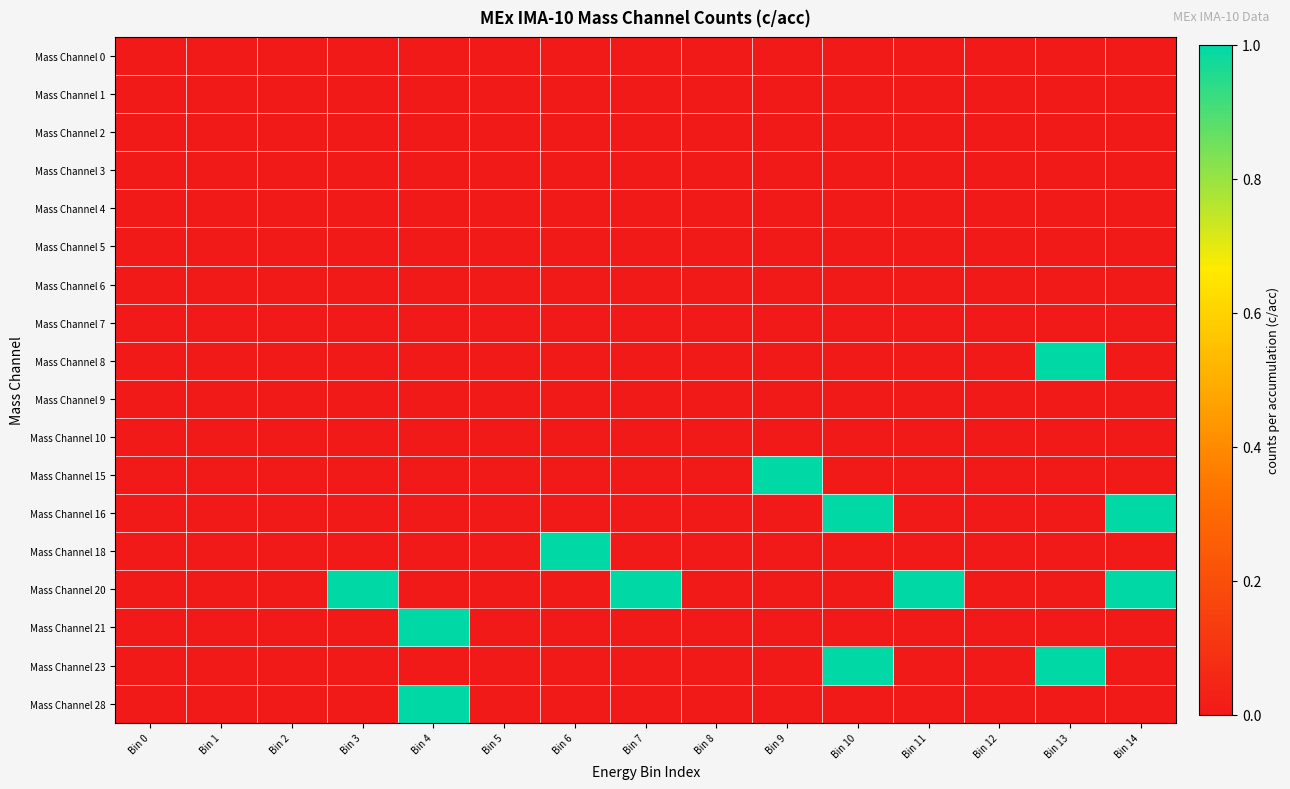

Reading right to left, extract all data points from this chart.

Mass Channel 0: Bin 14=0	Bin 13=0	Bin 12=0	Bin 11=0	Bin 10=0	Bin 9=0	Bin 8=0	Bin 7=0	Bin 6=0	Bin 5=0	Bin 4=0	Bin 3=0	Bin 2=0	Bin 1=0	Bin 0=0
Mass Channel 1: Bin 14=0	Bin 13=0	Bin 12=0	Bin 11=0	Bin 10=0	Bin 9=0	Bin 8=0	Bin 7=0	Bin 6=0	Bin 5=0	Bin 4=0	Bin 3=0	Bin 2=0	Bin 1=0	Bin 0=0
Mass Channel 2: Bin 14=0	Bin 13=0	Bin 12=0	Bin 11=0	Bin 10=0	Bin 9=0	Bin 8=0	Bin 7=0	Bin 6=0	Bin 5=0	Bin 4=0	Bin 3=0	Bin 2=0	Bin 1=0	Bin 0=0
Mass Channel 3: Bin 14=0	Bin 13=0	Bin 12=0	Bin 11=0	Bin 10=0	Bin 9=0	Bin 8=0	Bin 7=0	Bin 6=0	Bin 5=0	Bin 4=0	Bin 3=0	Bin 2=0	Bin 1=0	Bin 0=0
Mass Channel 4: Bin 14=0	Bin 13=0	Bin 12=0	Bin 11=0	Bin 10=0	Bin 9=0	Bin 8=0	Bin 7=0	Bin 6=0	Bin 5=0	Bin 4=0	Bin 3=0	Bin 2=0	Bin 1=0	Bin 0=0
Mass Channel 5: Bin 14=0	Bin 13=0	Bin 12=0	Bin 11=0	Bin 10=0	Bin 9=0	Bin 8=0	Bin 7=0	Bin 6=0	Bin 5=0	Bin 4=0	Bin 3=0	Bin 2=0	Bin 1=0	Bin 0=0
Mass Channel 6: Bin 14=0	Bin 13=0	Bin 12=0	Bin 11=0	Bin 10=0	Bin 9=0	Bin 8=0	Bin 7=0	Bin 6=0	Bin 5=0	Bin 4=0	Bin 3=0	Bin 2=0	Bin 1=0	Bin 0=0
Mass Channel 7: Bin 14=0	Bin 13=0	Bin 12=0	Bin 11=0	Bin 10=0	Bin 9=0	Bin 8=0	Bin 7=0	Bin 6=0	Bin 5=0	Bin 4=0	Bin 3=0	Bin 2=0	Bin 1=0	Bin 0=0
Mass Channel 8: Bin 14=0	Bin 13=1	Bin 12=0	Bin 11=0	Bin 10=0	Bin 9=0	Bin 8=0	Bin 7=0	Bin 6=0	Bin 5=0	Bin 4=0	Bin 3=0	Bin 2=0	Bin 1=0	Bin 0=0
Mass Channel 9: Bin 14=0	Bin 13=0	Bin 12=0	Bin 11=0	Bin 10=0	Bin 9=0	Bin 8=0	Bin 7=0	Bin 6=0	Bin 5=0	Bin 4=0	Bin 3=0	Bin 2=0	Bin 1=0	Bin 0=0
Mass Channel 10: Bin 14=0	Bin 13=0	Bin 12=0	Bin 11=0	Bin 10=0	Bin 9=0	Bin 8=0	Bin 7=0	Bin 6=0	Bin 5=0	Bin 4=0	Bin 3=0	Bin 2=0	Bin 1=0	Bin 0=0
Mass Channel 15: Bin 14=0	Bin 13=0	Bin 12=0	Bin 11=0	Bin 10=0	Bin 9=1	Bin 8=0	Bin 7=0	Bin 6=0	Bin 5=0	Bin 4=0	Bin 3=0	Bin 2=0	Bin 1=0	Bin 0=0
Mass Channel 16: Bin 14=1	Bin 13=0	Bin 12=0	Bin 11=0	Bin 10=1	Bin 9=0	Bin 8=0	Bin 7=0	Bin 6=0	Bin 5=0	Bin 4=0	Bin 3=0	Bin 2=0	Bin 1=0	Bin 0=0
Mass Channel 18: Bin 14=0	Bin 13=0	Bin 12=0	Bin 11=0	Bin 10=0	Bin 9=0	Bin 8=0	Bin 7=0	Bin 6=1	Bin 5=0	Bin 4=0	Bin 3=0	Bin 2=0	Bin 1=0	Bin 0=0
Mass Channel 20: Bin 14=1	Bin 13=0	Bin 12=0	Bin 11=1	Bin 10=0	Bin 9=0	Bin 8=0	Bin 7=1	Bin 6=0	Bin 5=0	Bin 4=0	Bin 3=1	Bin 2=0	Bin 1=0	Bin 0=0
Mass Channel 21: Bin 14=0	Bin 13=0	Bin 12=0	Bin 11=0	Bin 10=0	Bin 9=0	Bin 8=0	Bin 7=0	Bin 6=0	Bin 5=0	Bin 4=1	Bin 3=0	Bin 2=0	Bin 1=0	Bin 0=0
Mass Channel 23: Bin 14=0	Bin 13=1	Bin 12=0	Bin 11=0	Bin 10=1	Bin 9=0	Bin 8=0	Bin 7=0	Bin 6=0	Bin 5=0	Bin 4=0	Bin 3=0	Bin 2=0	Bin 1=0	Bin 0=0
Mass Channel 28: Bin 14=0	Bin 13=0	Bin 12=0	Bin 11=0	Bin 10=0	Bin 9=0	Bin 8=0	Bin 7=0	Bin 6=0	Bin 5=0	Bin 4=1	Bin 3=0	Bin 2=0	Bin 1=0	Bin 0=0